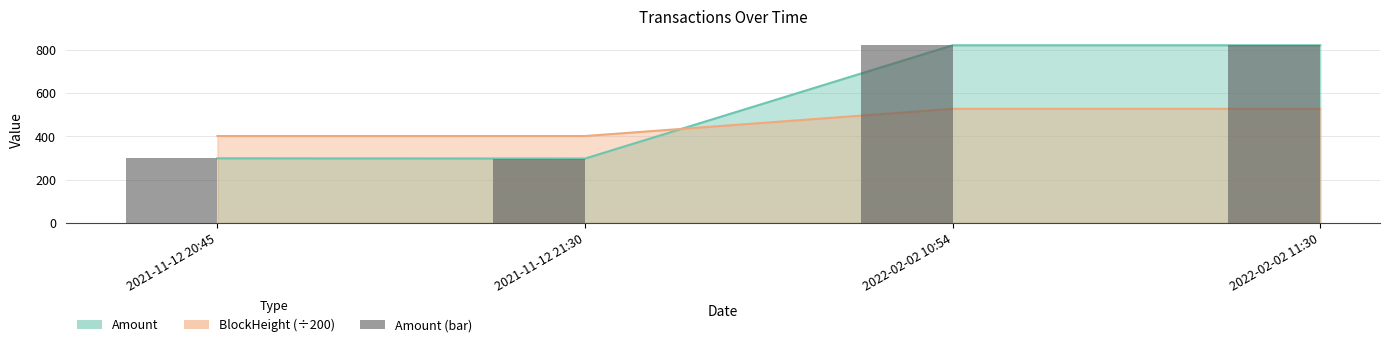

How many data points are above 819?

2